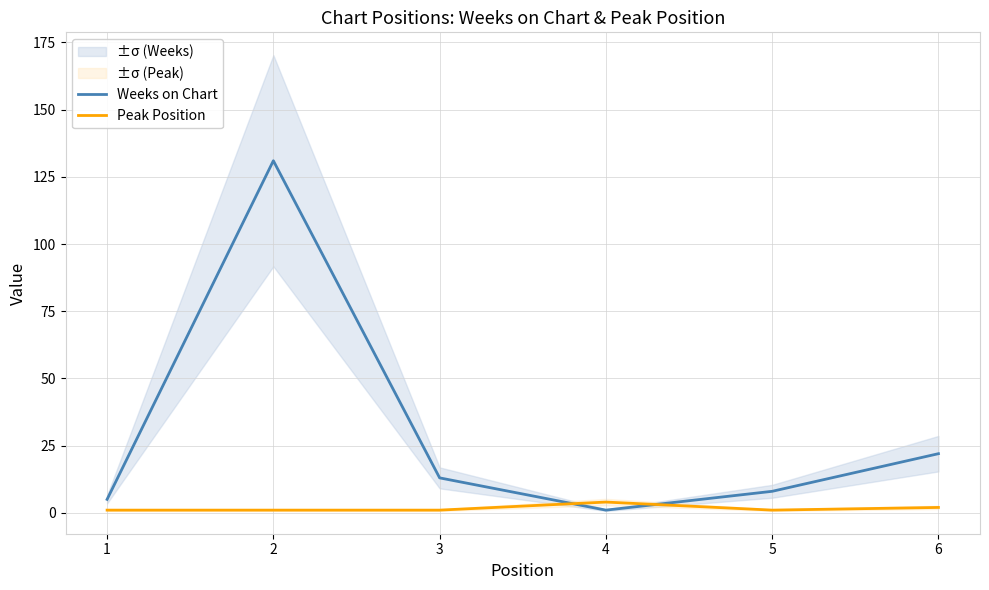

How many interior local valleys does the Peak Position series have?

1